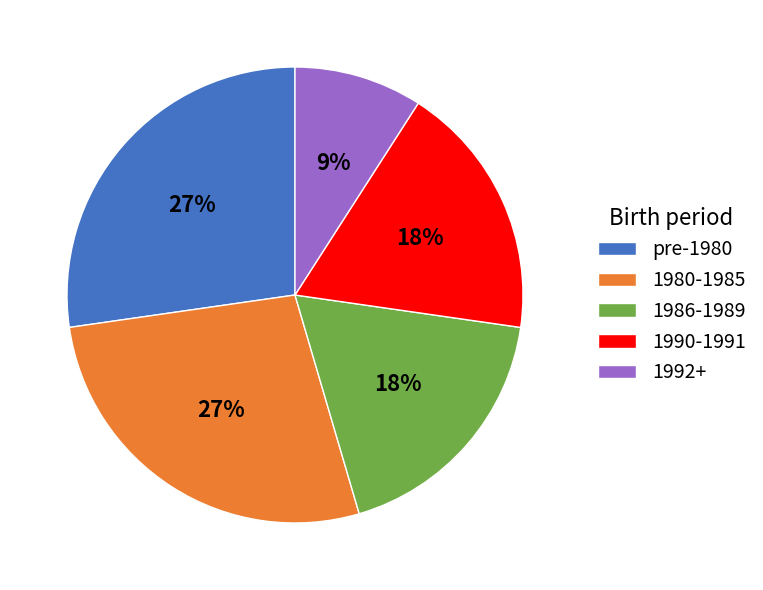

True or false: 1980-1985 accounts for 35% of the total.

False